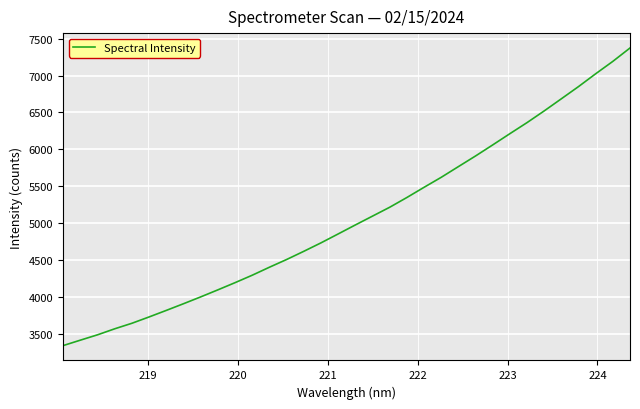

What is the sum of all values?

172326.2